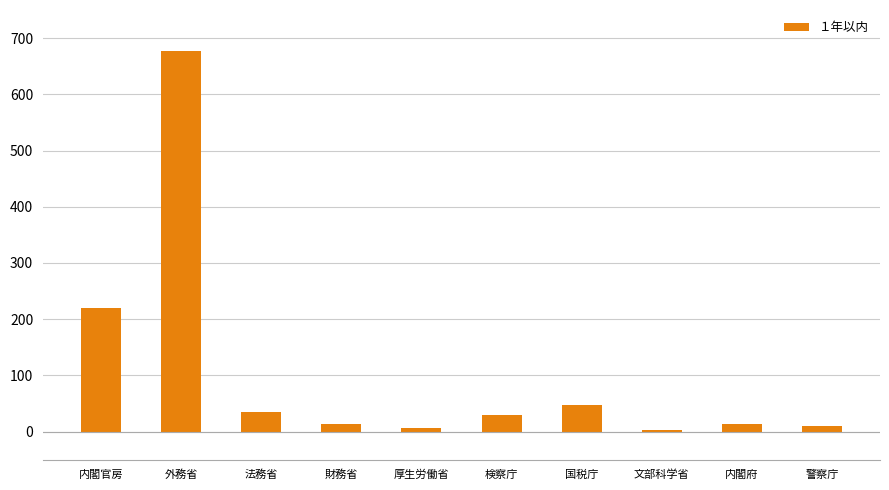

The value at 財務省 is 14. True or false?

True